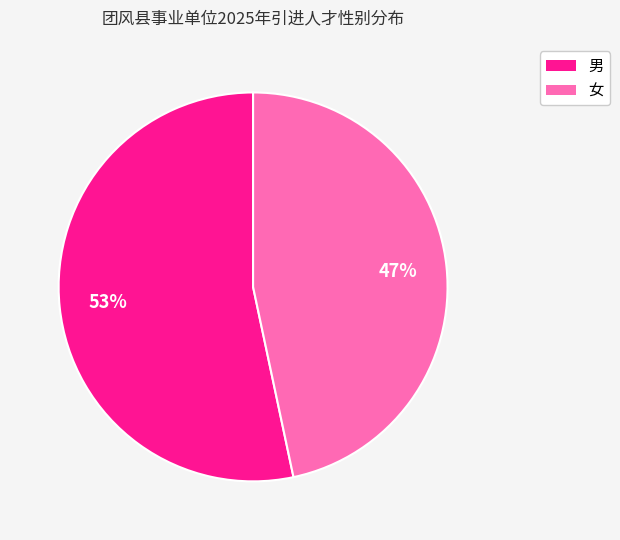

What is the ratio of the value at 男 to the value at 女?

1.1